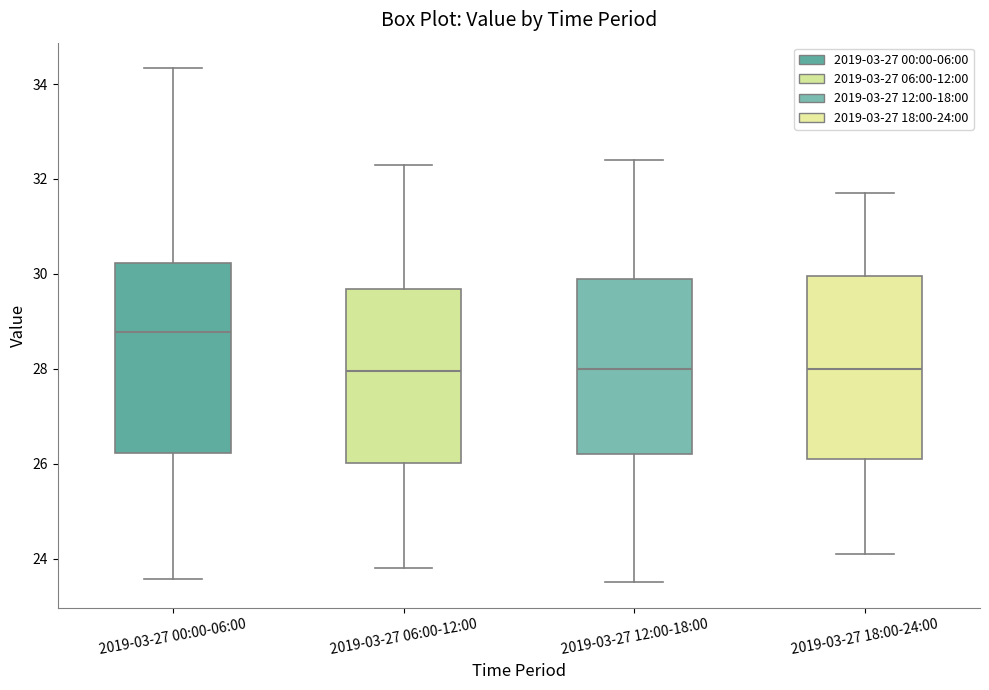

Reading left to right, transcribe this box plot: for each box, give where its median line is, the range the box spans, and where its two whiskers end, as read against the y-axis. The values are not printed on the chart, so give them approximately, as read against the axis.

2019-03-27 00:00-06:00: median 28.8, box 26.2 to 30.2, whiskers 23.6 to 34.4
2019-03-27 06:00-12:00: median 28.0, box 26.0 to 29.6, whiskers 23.8 to 32.4
2019-03-27 12:00-18:00: median 28.0, box 26.2 to 30.0, whiskers 23.6 to 32.4
2019-03-27 18:00-24:00: median 28.0, box 26.2 to 30.0, whiskers 24.2 to 31.8